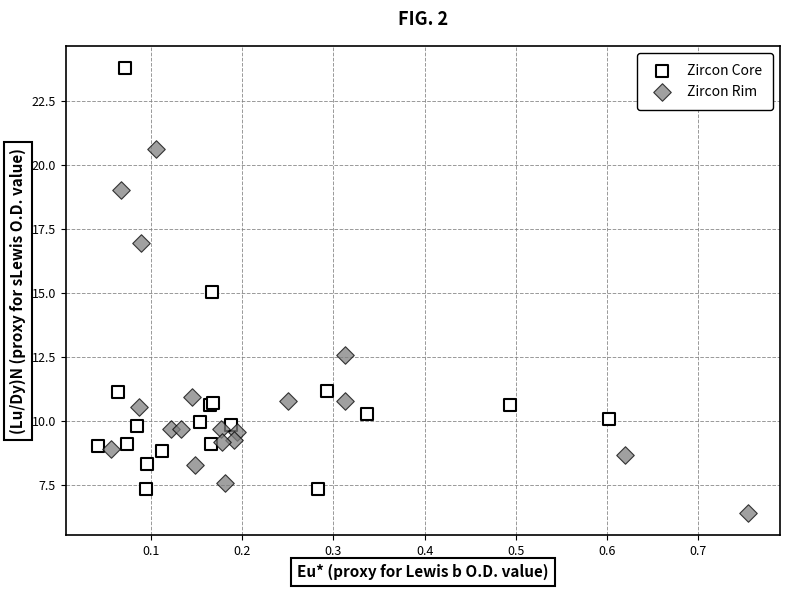

Which series contains the lowest Y value?

Zircon Rim